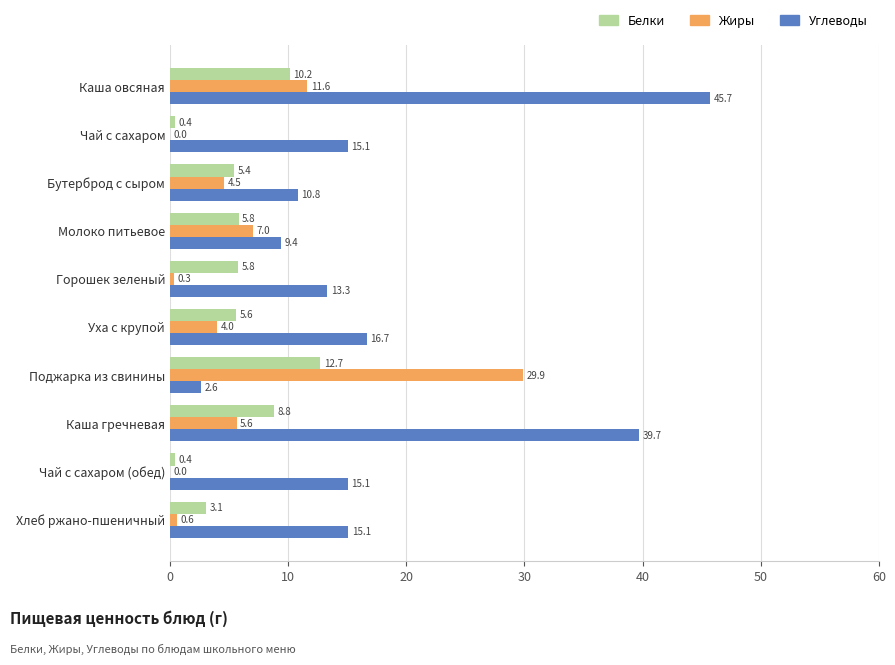

What are all the series names shown in the legend?

Белки, Жиры, Углеводы